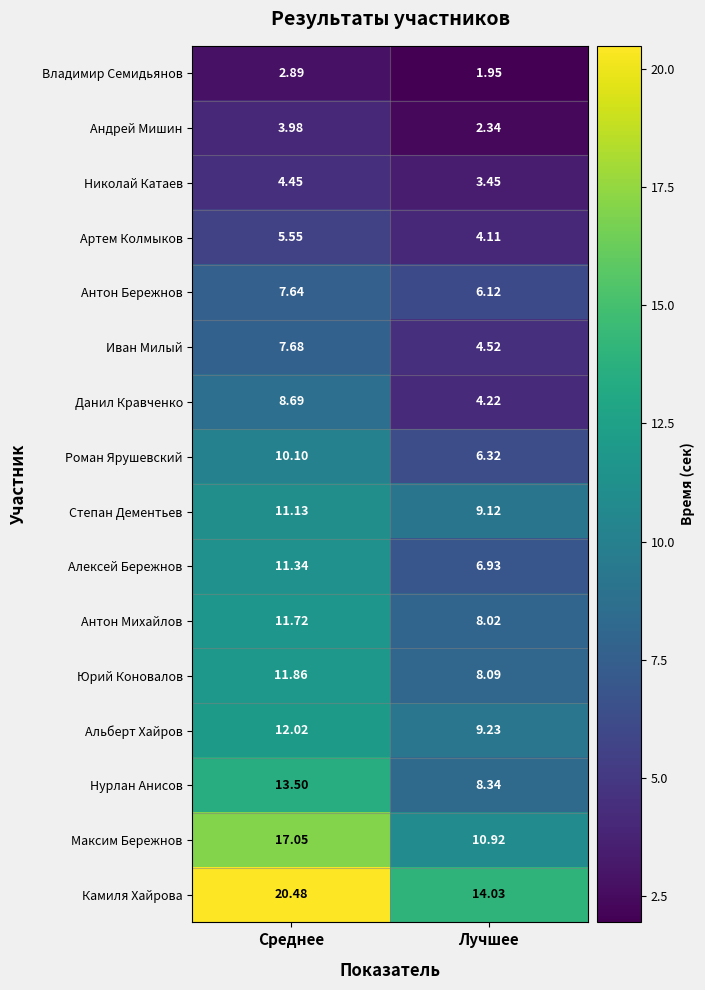

How many series are shown in this chart?

16